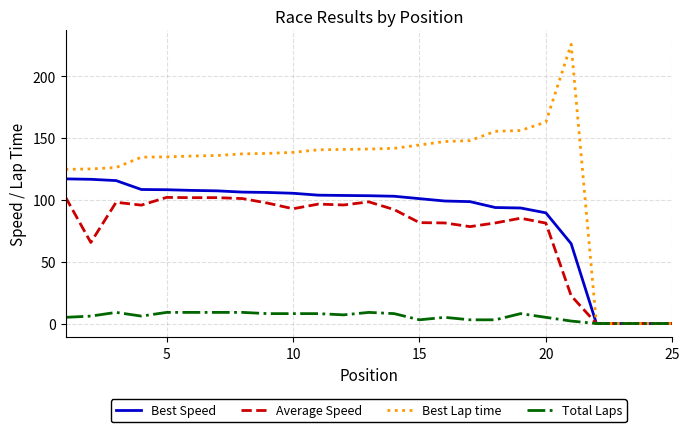

What is the greatest value displayed?

225.7